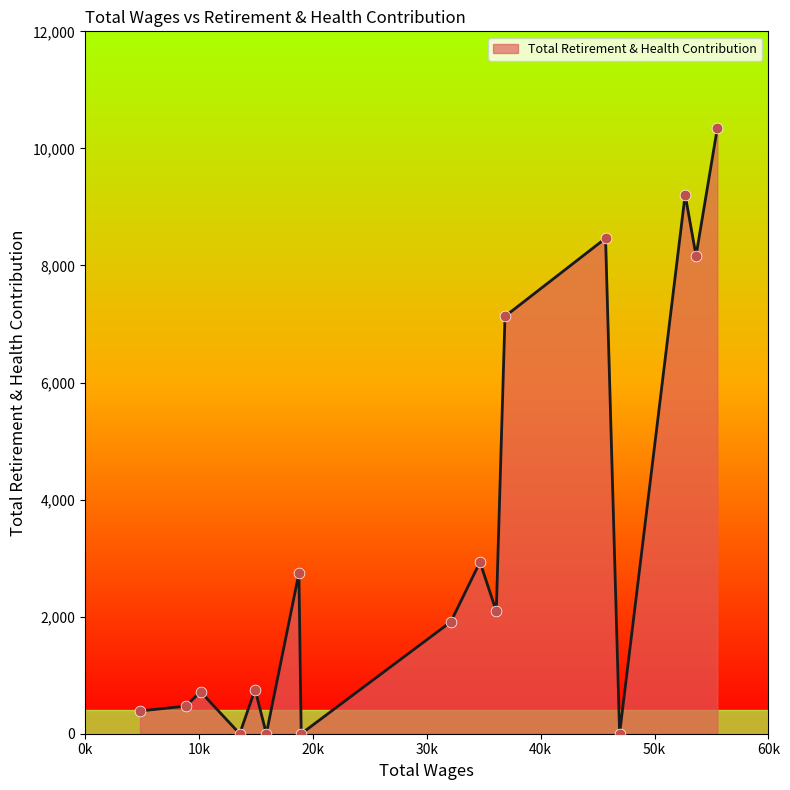

What is the greatest value displayed?

10344